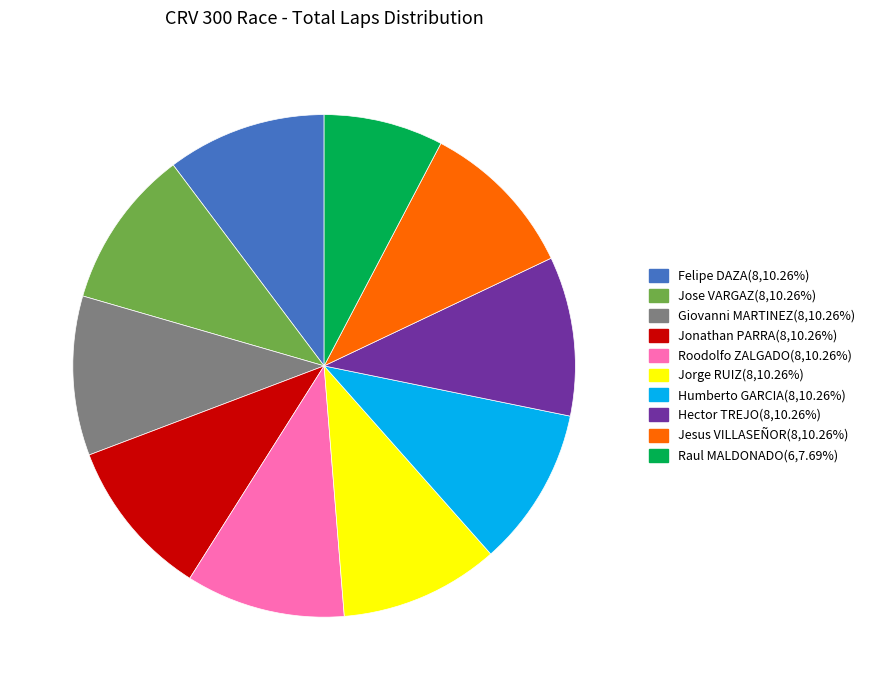

How many segments does this pie chart have?

10